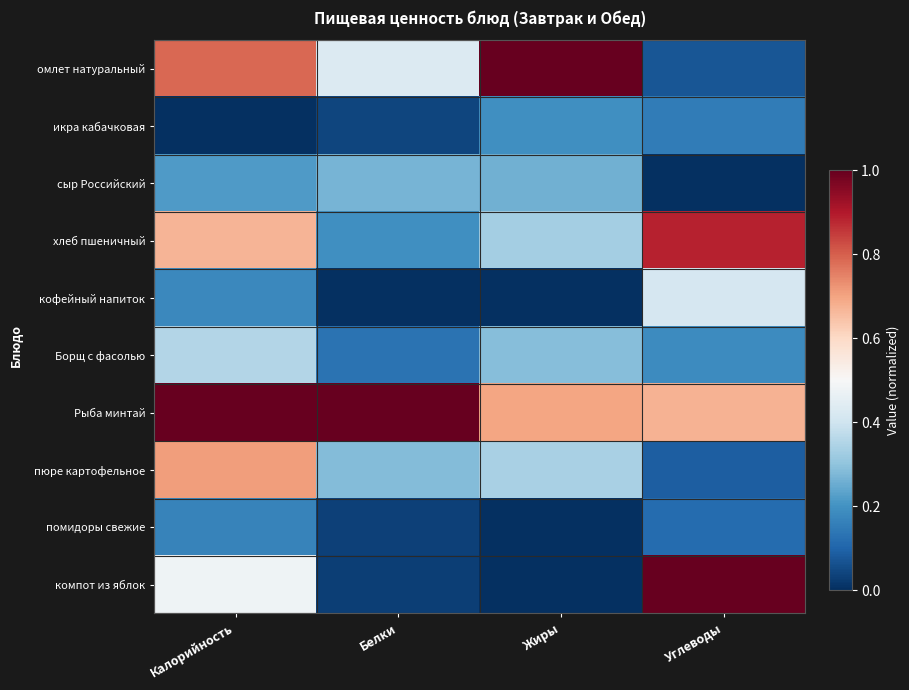

Which category has the lowest value across all series?

Калорийность